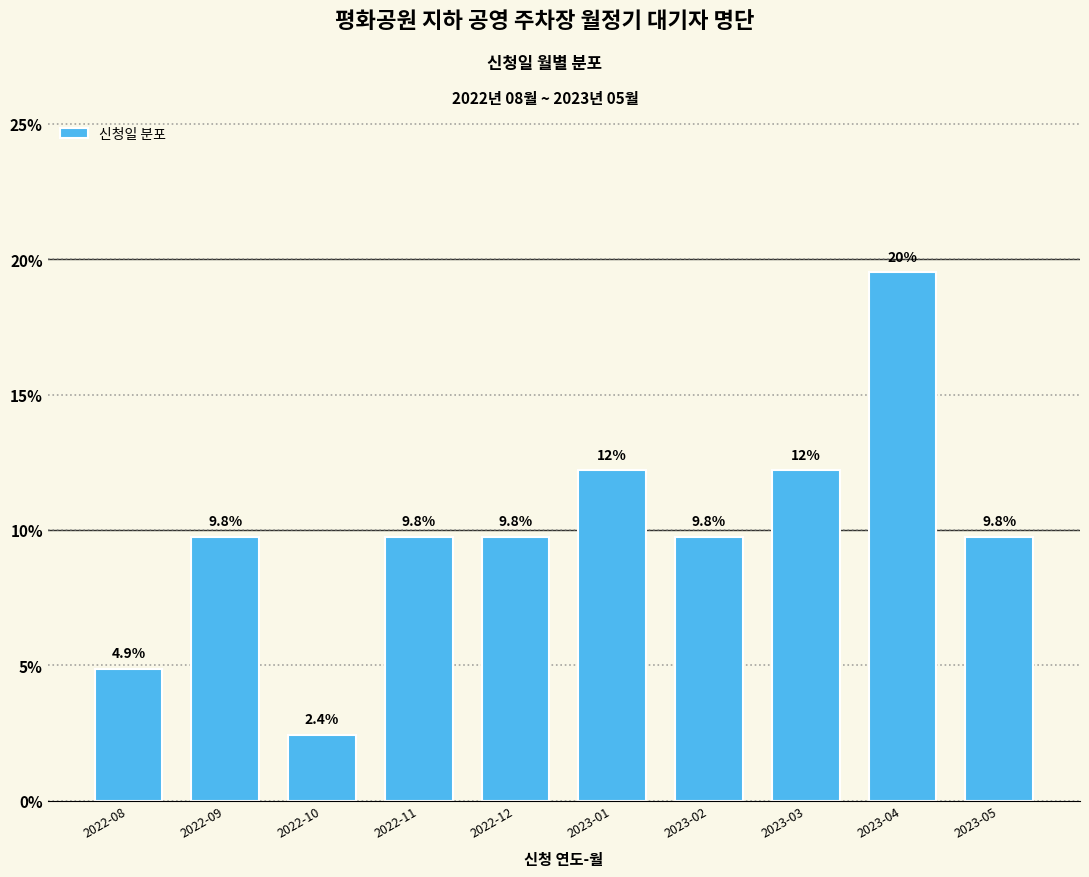

Reading left to right, list all the values displayed in this chart.

4.9	9.8	2.4	9.8	9.8	12.2	9.8	12.2	19.5	9.8